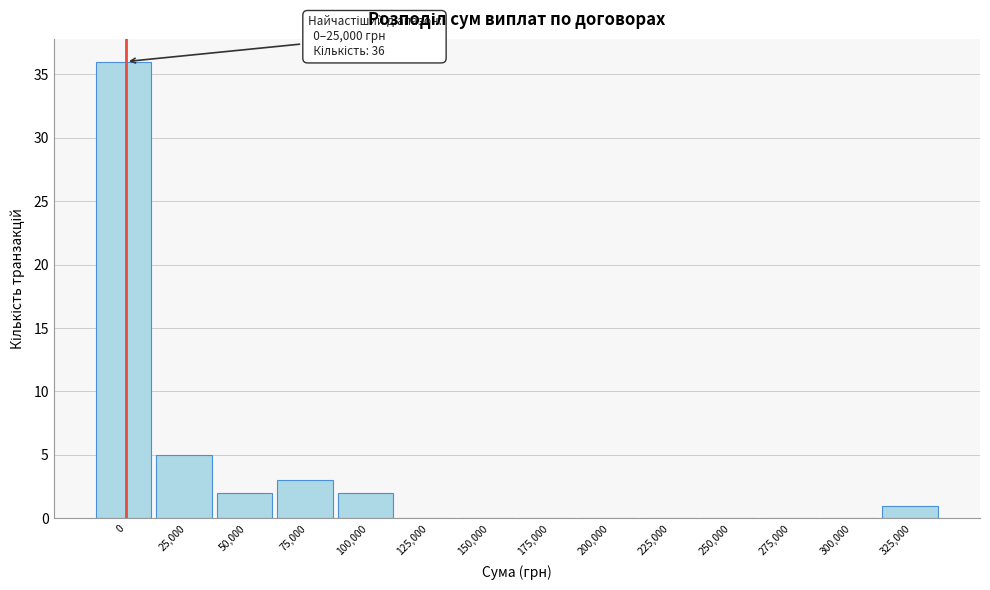

Reading left to right, extract all data points from this chart.

0=36	25,000=5	50,000=2	75,000=3	100,000=2	125,000=0	150,000=0	175,000=0	200,000=0	225,000=0	250,000=0	275,000=0	300,000=0	325,000=1